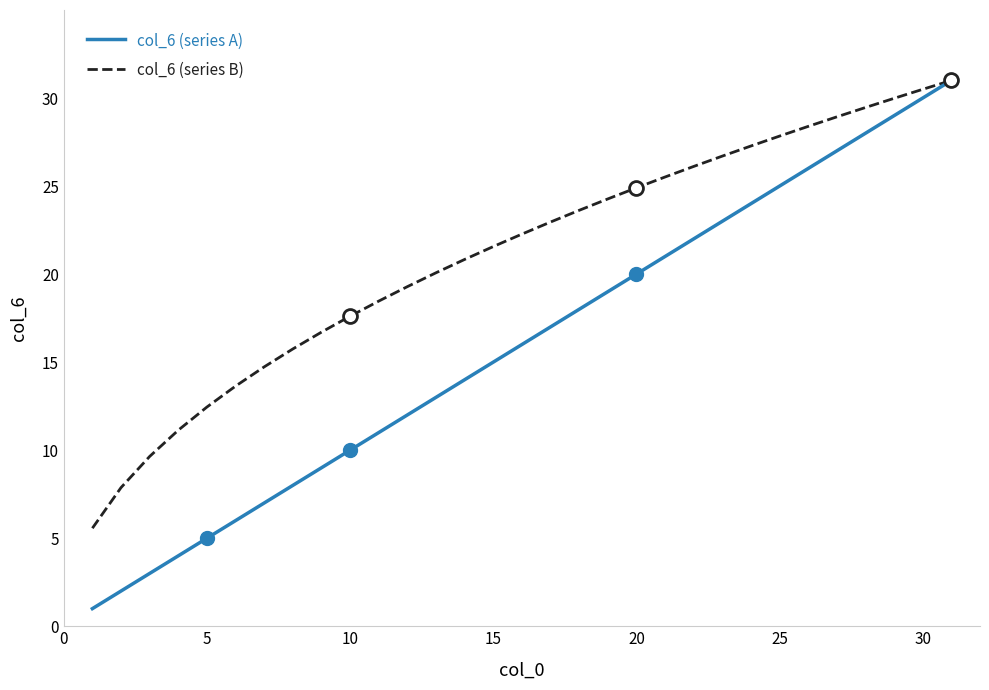

What is the maximum value for col_6 (series B)?

31.0